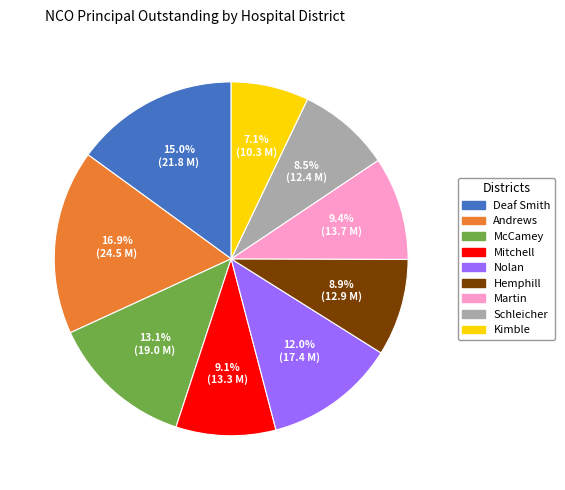

To the nearest percent, what is the difference between the largest and smallest slice percentages?

10%